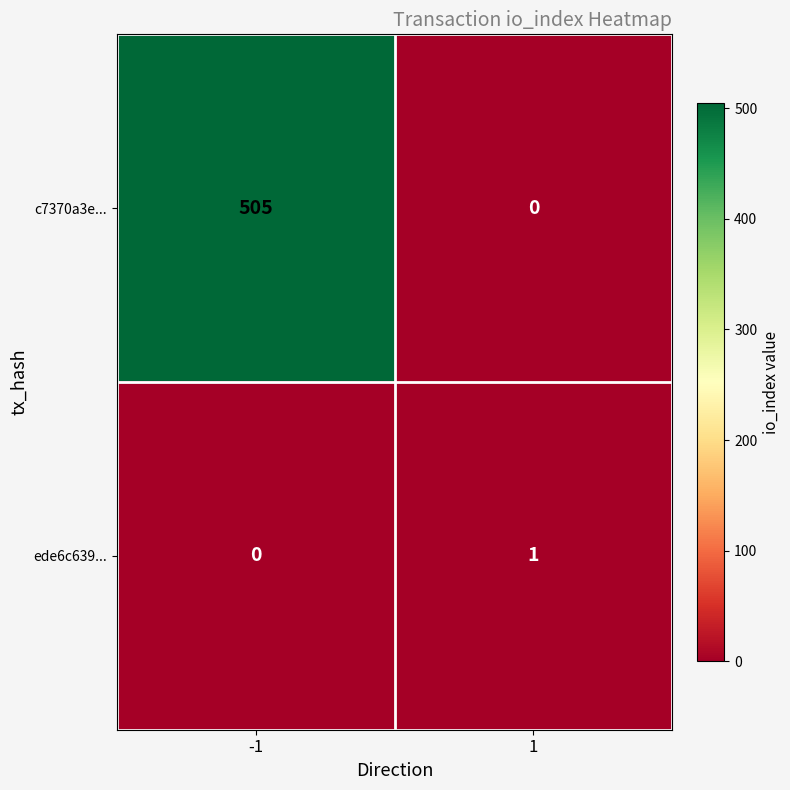

Between -1 and 1, which series saw the biggest shift?

c7370a3e...